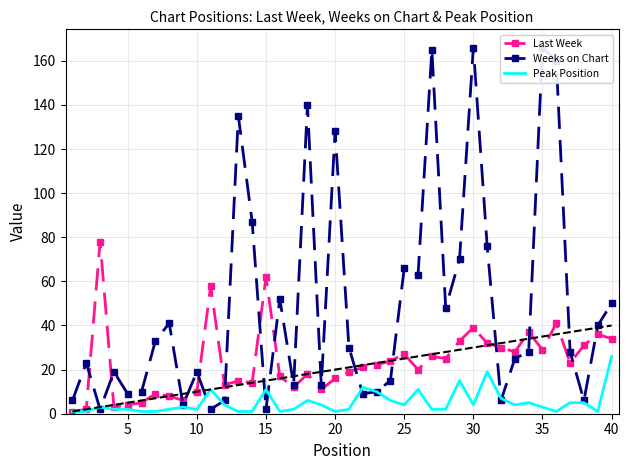

What is the highest value of the Peak Position series?

26